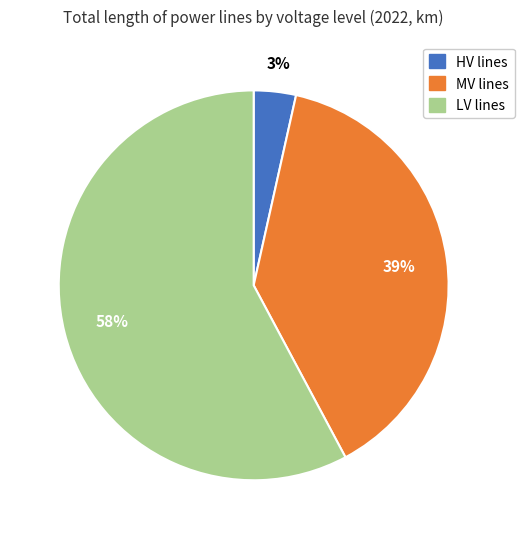

To the nearest percent, what is the combined percentage of LV lines and MV lines?

97%